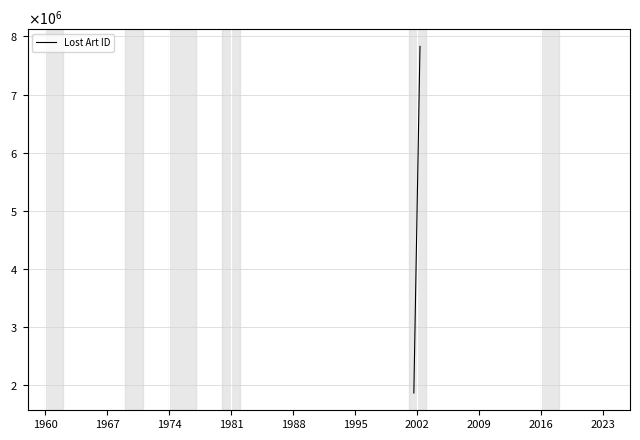

How many distinct data groups are displayed?

1